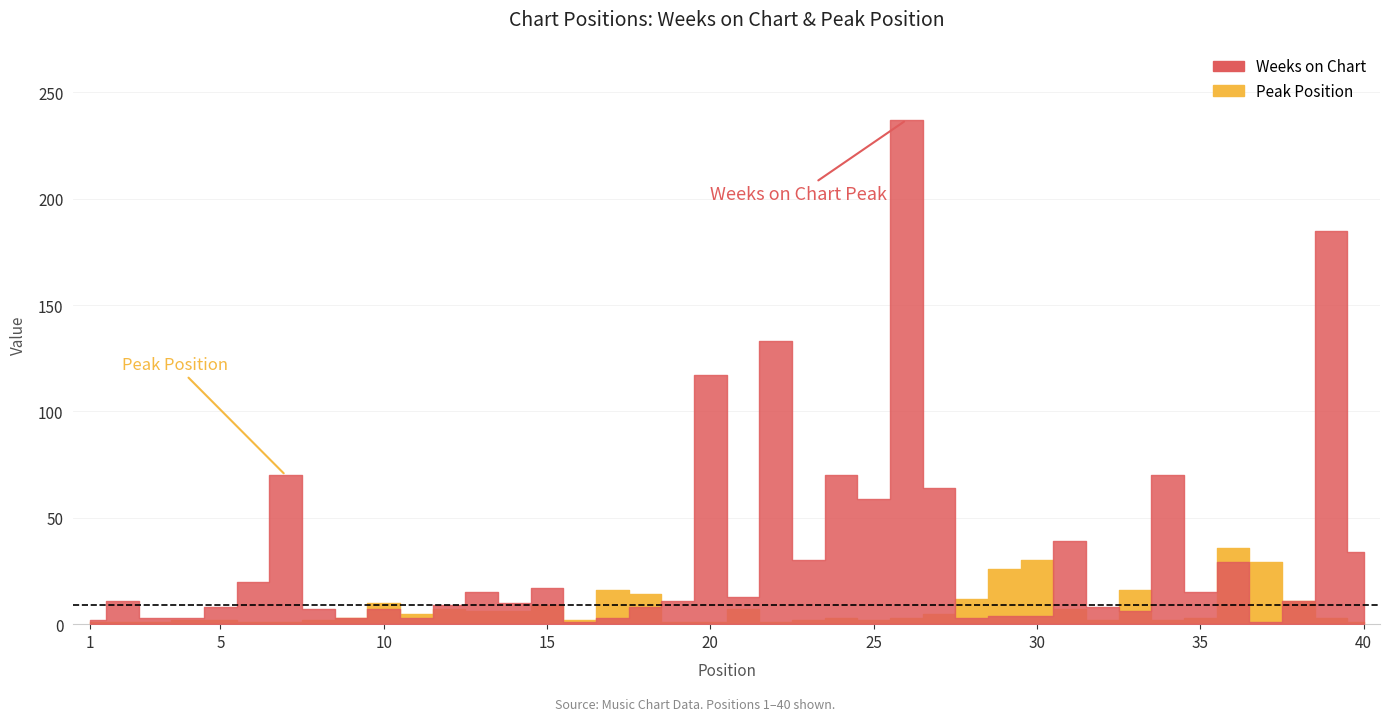

What are all the series names shown in the legend?

Weeks on Chart, Peak Position